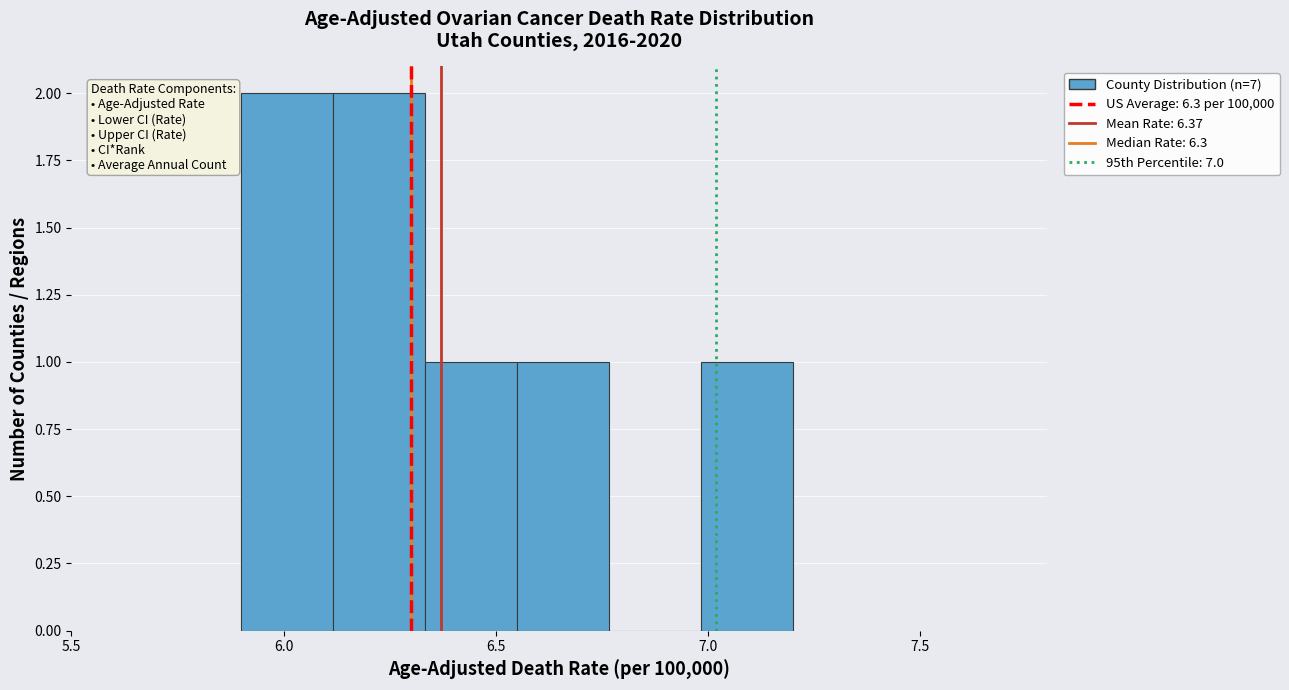

What is the height of the bar covering 6.35 to 6.55 on the x-axis? Neither the bar edges nor the heights are printed on the chart, so give them approximately, as read against the axes.

1